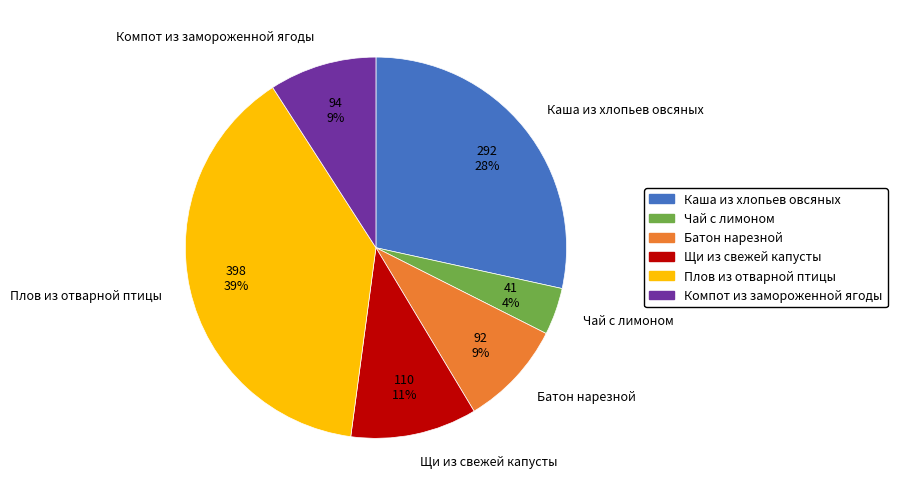

Do Щи из свежей капусты and Компот из замороженной ягоды together represent more than half of the pie?

No